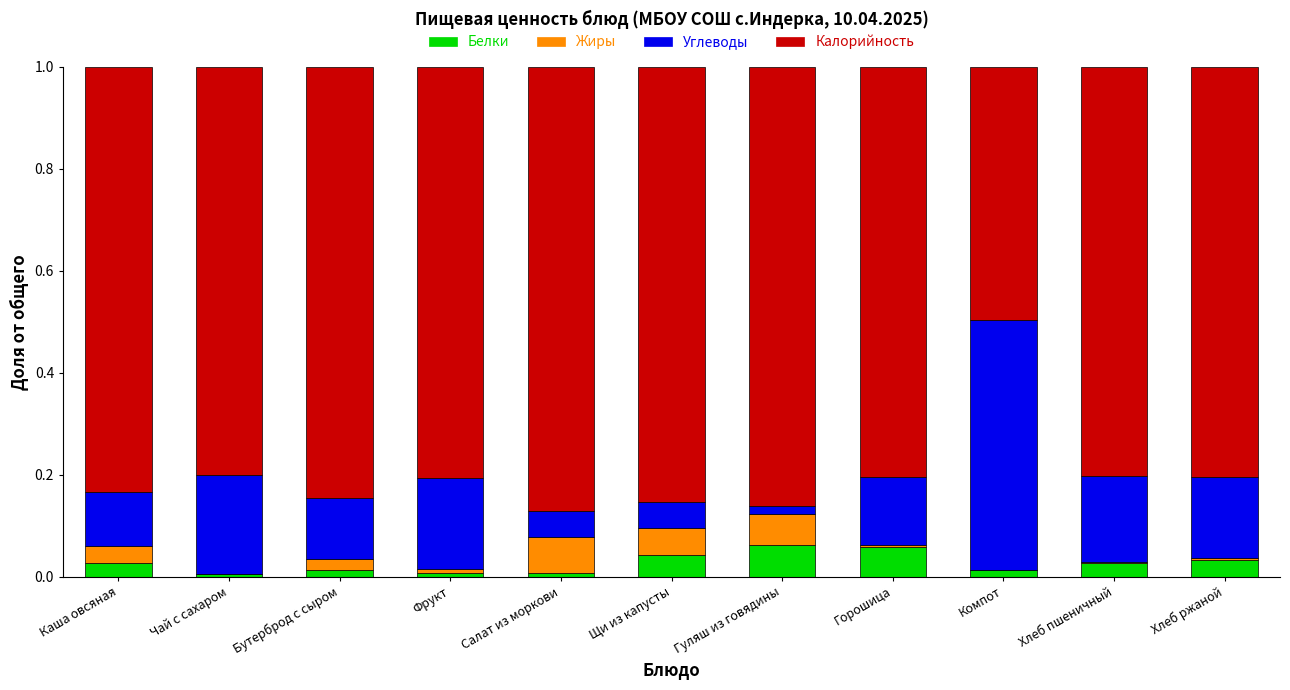

What are all the series names shown in the legend?

Белки, Жиры, Углеводы, Калорийность